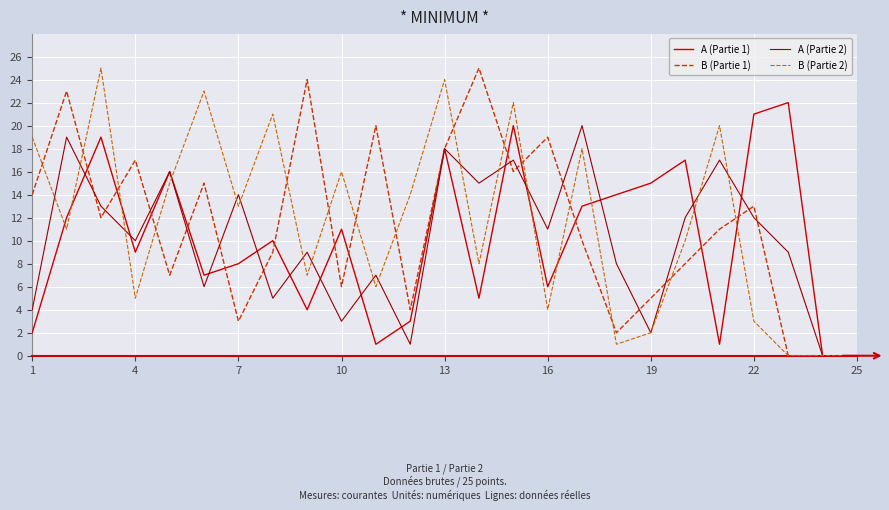

What is the greatest value displayed?

25